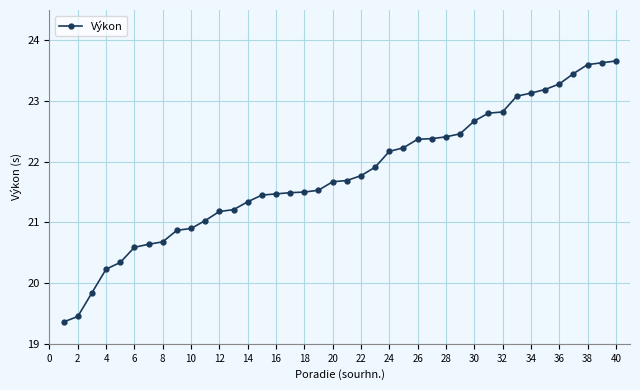

What is the value of the 39th point from the left?

23.6